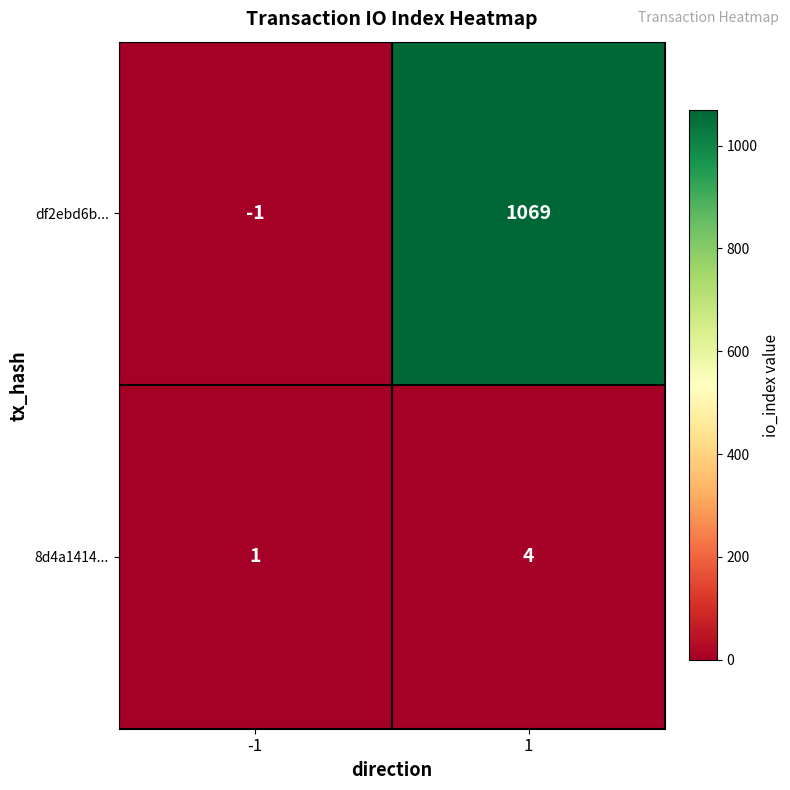

What is the difference between the maximum and minimum values in the 8d4a1414... series?

3